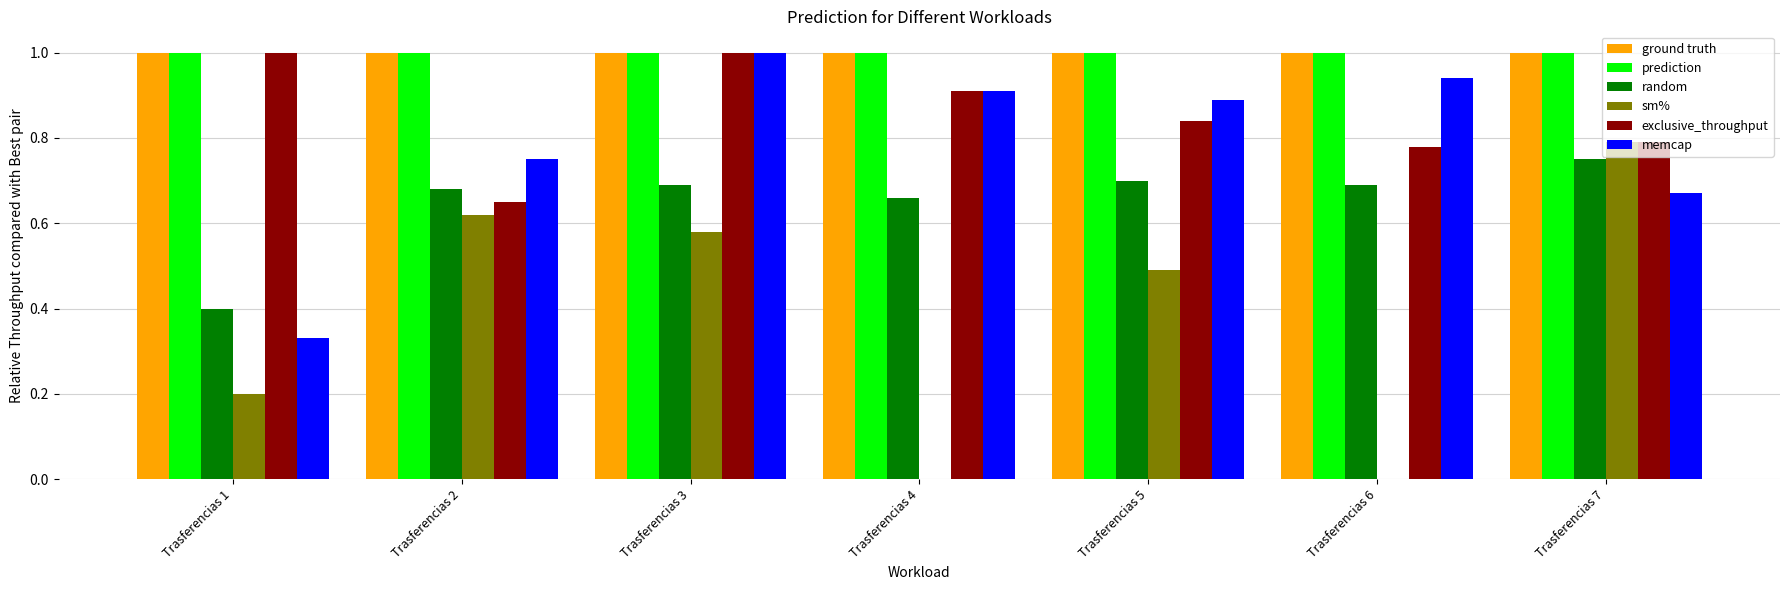

Is it true that exclusive_throughput equals 1.5 at Trasferencias 1?

False